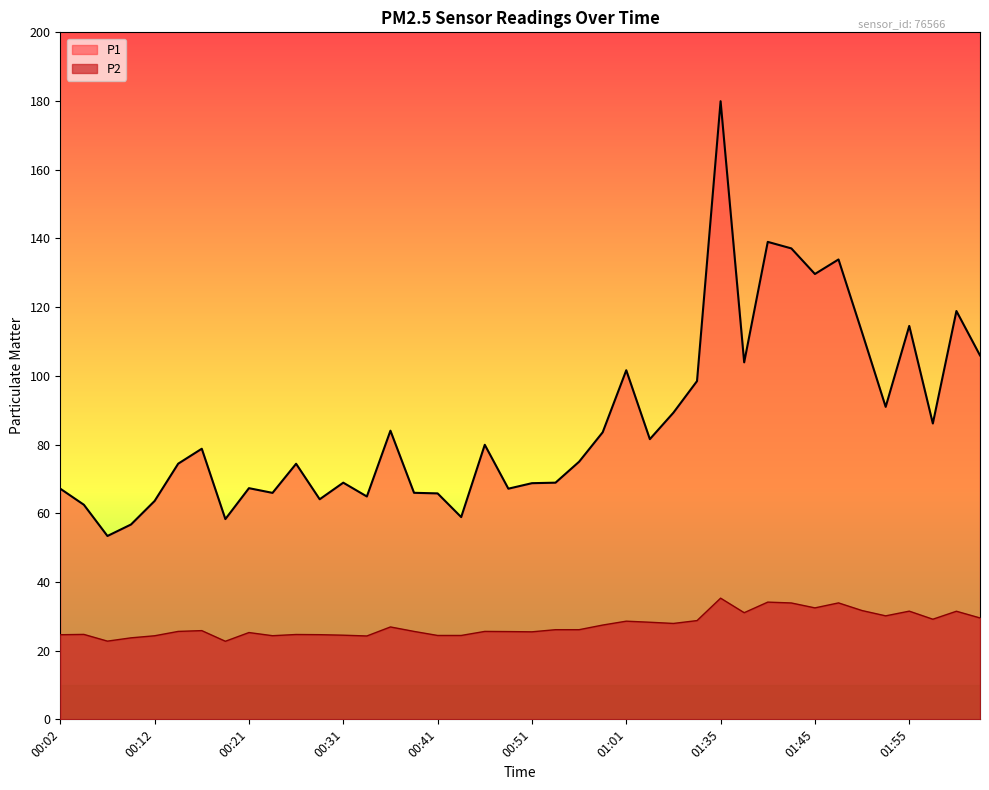

Reading left to right, transcribe all the data shown in this chart.

P1: 00:02=67.2	00:04=62.5	00:07=53.4	00:09=56.7	00:12=63.6	00:14=74.4	00:16=78.8	00:19=58.3	00:21=67.3	00:24=65.9	00:26=74.4	00:29=64.1	00:31=68.9	00:34=64.9	00:36=84.0	00:39=66.0	00:41=65.8	00:43=58.9	00:46=79.9	00:48=67.2	00:51=68.8	00:53=68.9	00:56=75.0	00:58=83.6	01:01=101.6	01:03=81.6	01:11=89.3	01:17=98.5	01:35=179.9	01:38=103.9	01:40=139.0	01:43=137.1	01:45=129.7	01:47=133.9	01:50=112.6	01:52=91.0	01:55=114.5	01:58=86.1	02:00=118.9	02:03=106.0
P2: 00:02=24.6	00:04=24.7	00:07=22.8	00:09=23.7	00:12=24.3	00:14=25.6	00:16=25.8	00:19=22.7	00:21=25.3	00:24=24.4	00:26=24.7	00:29=24.6	00:31=24.5	00:34=24.3	00:36=26.9	00:39=25.6	00:41=24.4	00:43=24.4	00:46=25.6	00:48=25.6	00:51=25.5	00:53=26.1	00:56=26.1	00:58=27.4	01:01=28.6	01:03=28.3	01:11=27.9	01:17=28.8	01:35=35.3	01:38=31.1	01:40=34.1	01:43=33.9	01:45=32.5	01:47=33.9	01:50=31.7	01:52=30.1	01:55=31.5	01:58=29.1	02:00=31.5	02:03=29.5